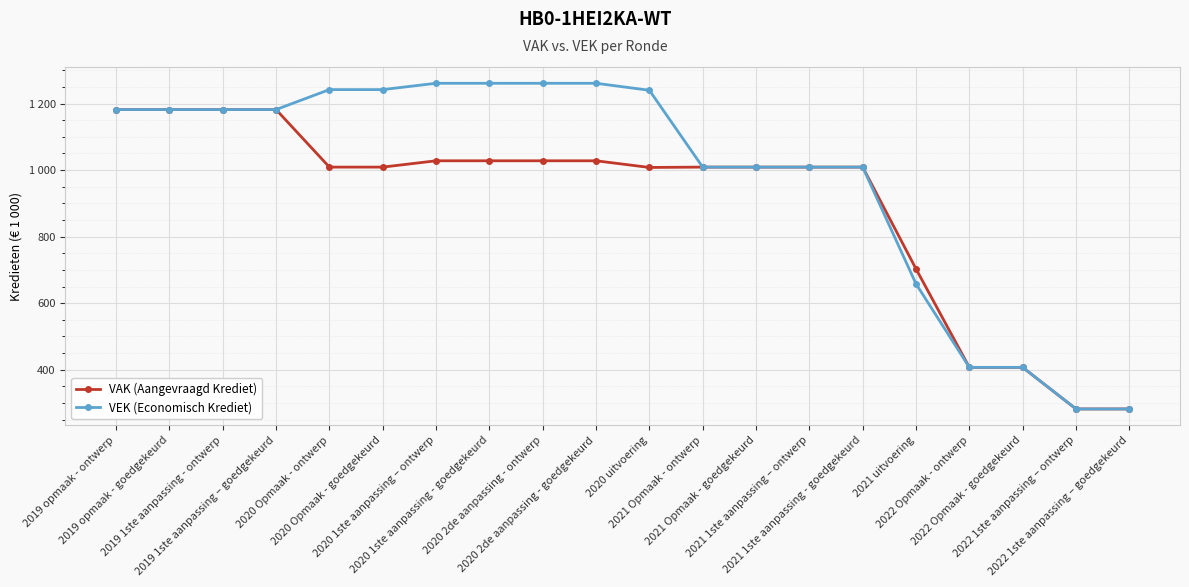

Which series has the widest spread of values?

VEK (Economisch Krediet)